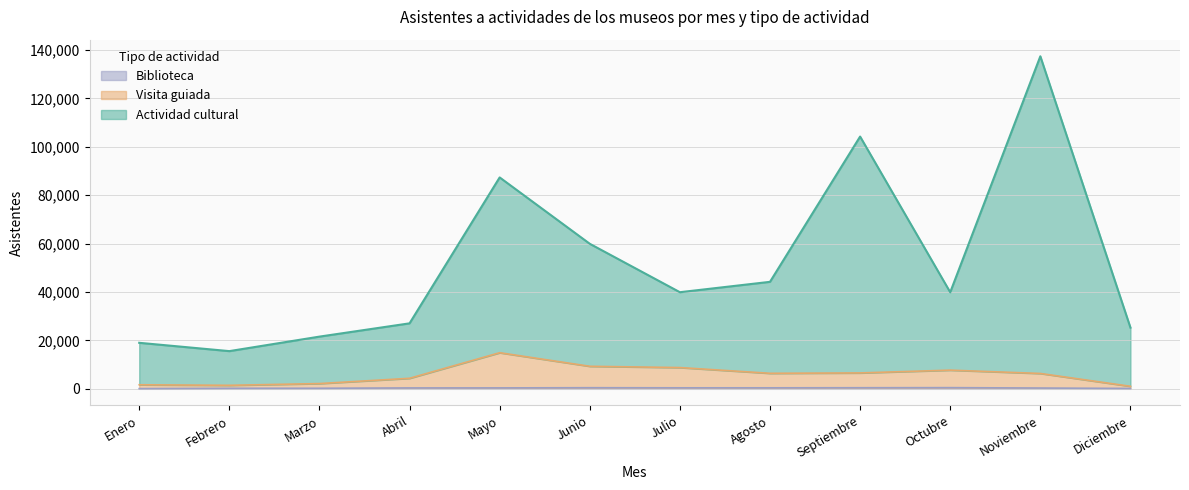

What is the approximate value of Actividad cultural at Noviembre, to the nearest 10?

137400